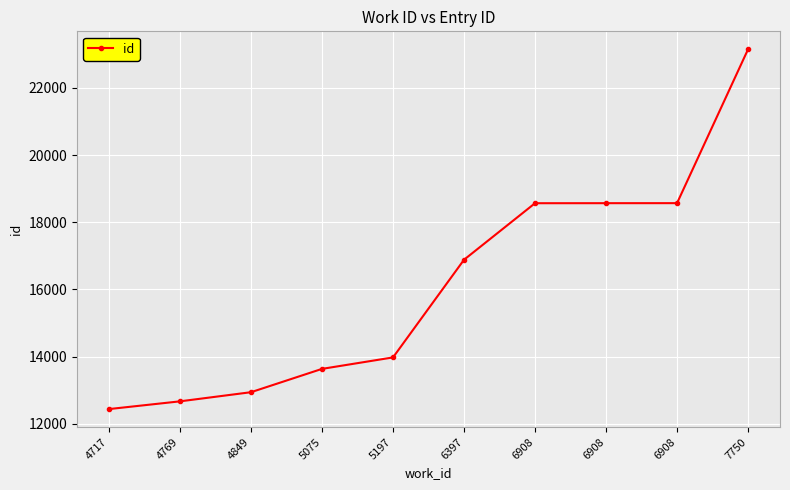

How many lines are shown in the chart?

1